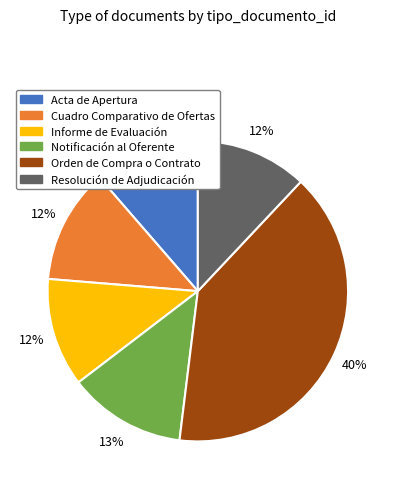

Do Resolución de Adjudicación and Cuadro Comparativo de Ofertas together represent more than half of the pie?

No